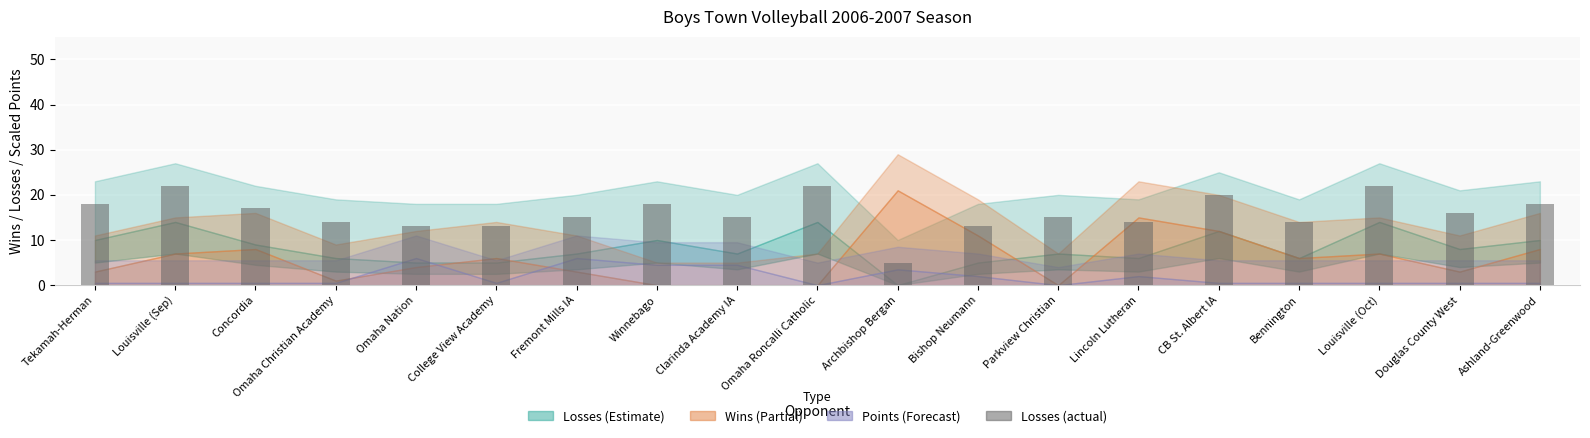

Reading left to right, what are all the values shown in this chart?

Tekamah-Herman=18	Louisville (Sep)=22	Concordia=17	Omaha Christian Academy=14	Omaha Nation=13	College View Academy=13	Fremont Mills IA=15	Winnebago=18	Clarinda Academy IA=15	Omaha Roncalli Catholic=22	Archbishop Bergan=5	Bishop Neumann=13	Parkview Christian=15	Lincoln Lutheran=14	CB St. Albert IA=20	Bennington=14	Louisville (Oct)=22	Douglas County West=16	Ashland-Greenwood=18